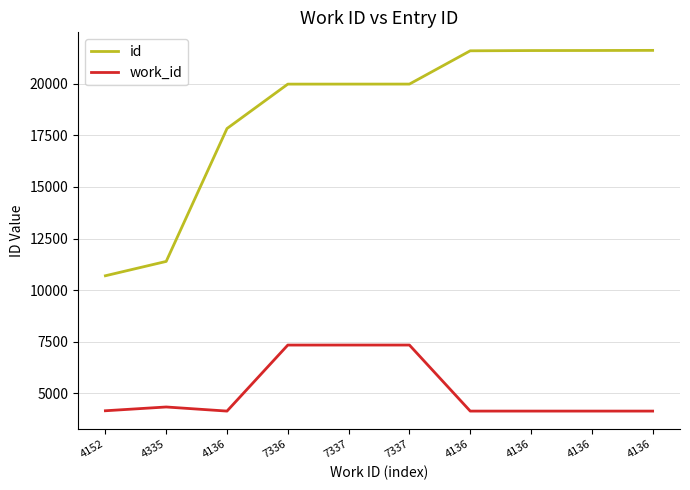

True or false: work_id has a value of 1160 at 4136.

False